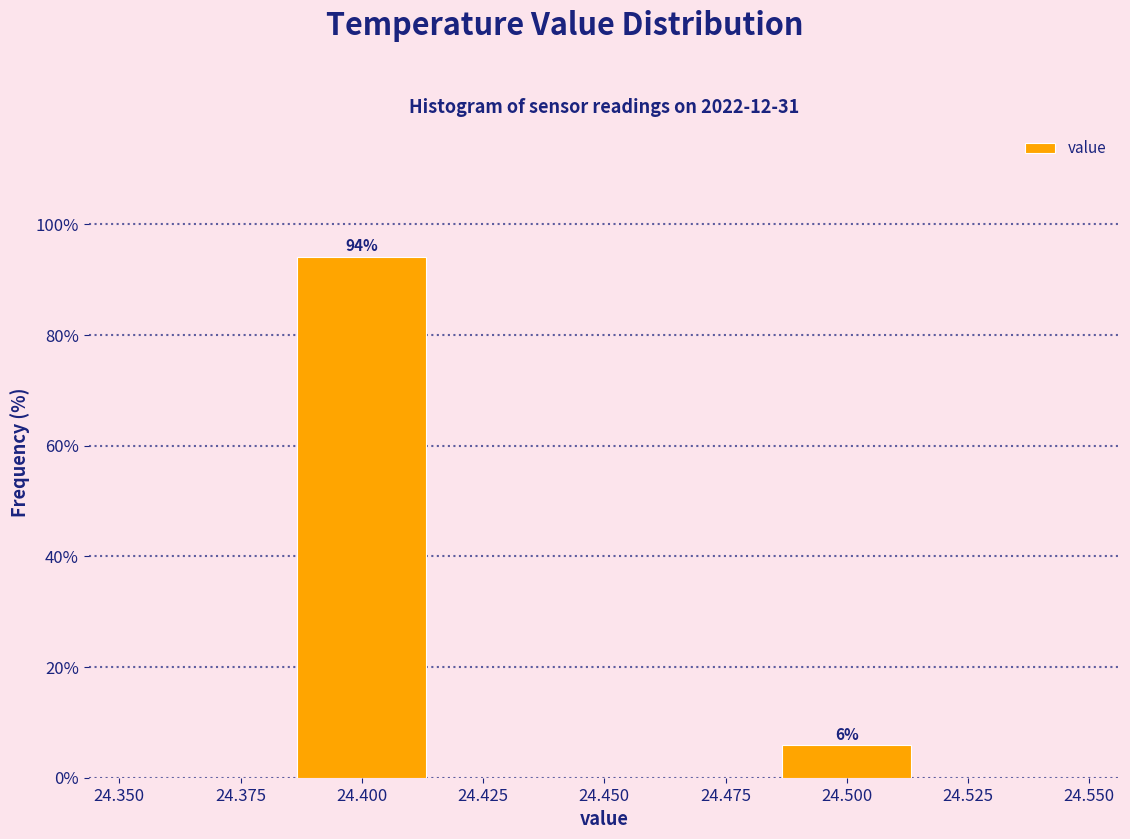

Over which range of the x-axis is the bar tallest?

24.385 to 24.415